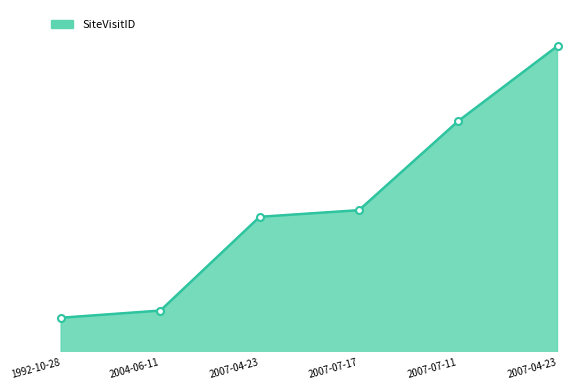

Does the chart have visible grid lines?

No